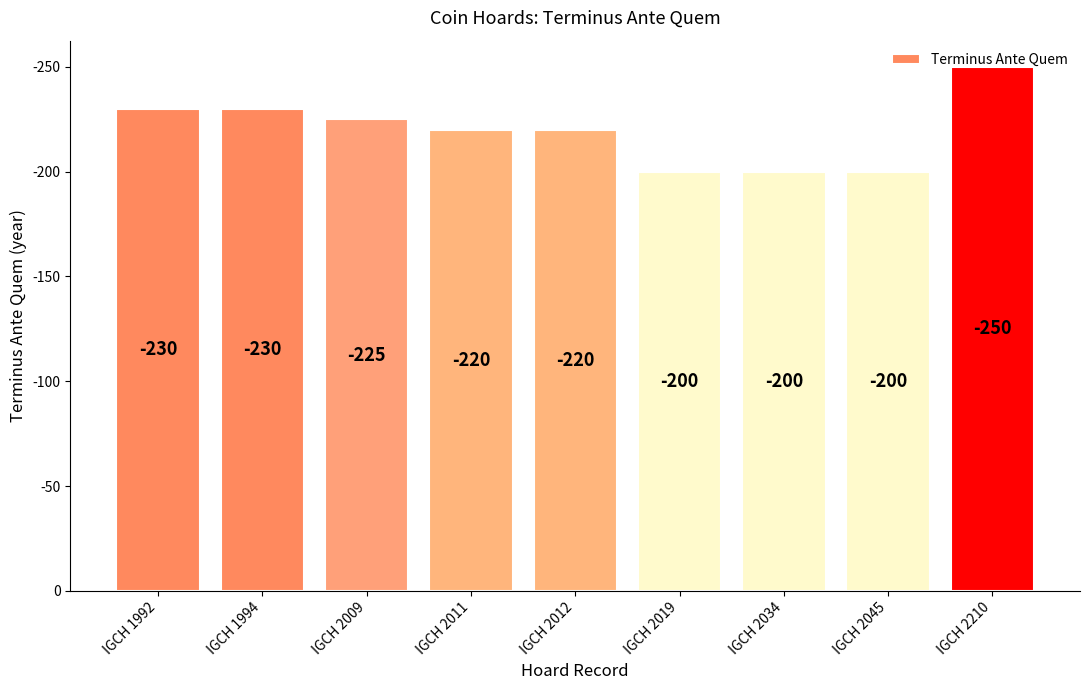

Which label corresponds to the smallest value in the chart?

IGCH 2019